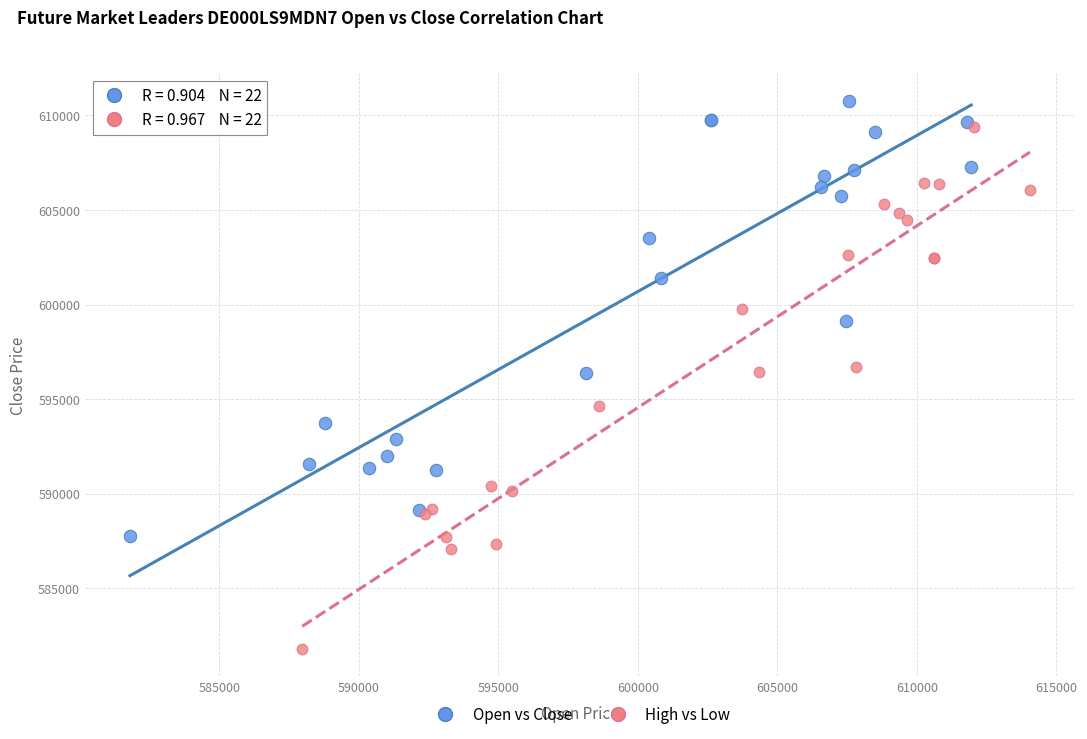

Which series has the widest spread of Y values?

High vs Low